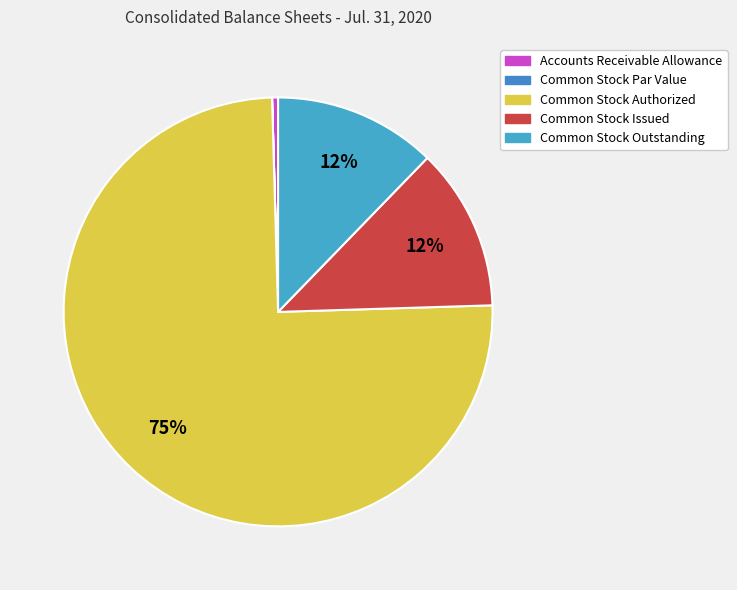

Is it true that Common Stock Par Value is 8% of the pie?

False